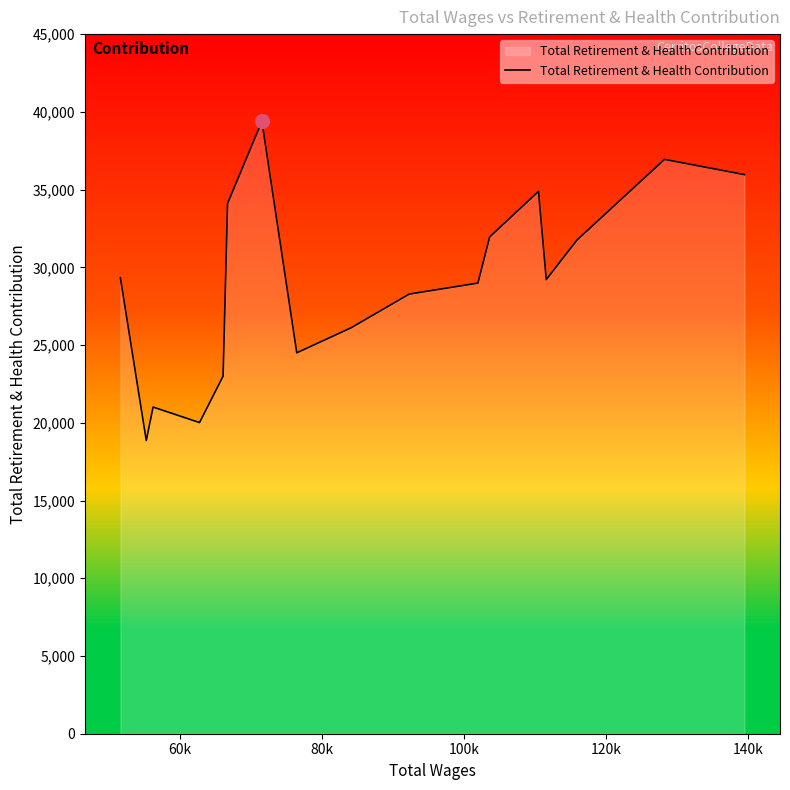

How many lines are shown in the chart?

1